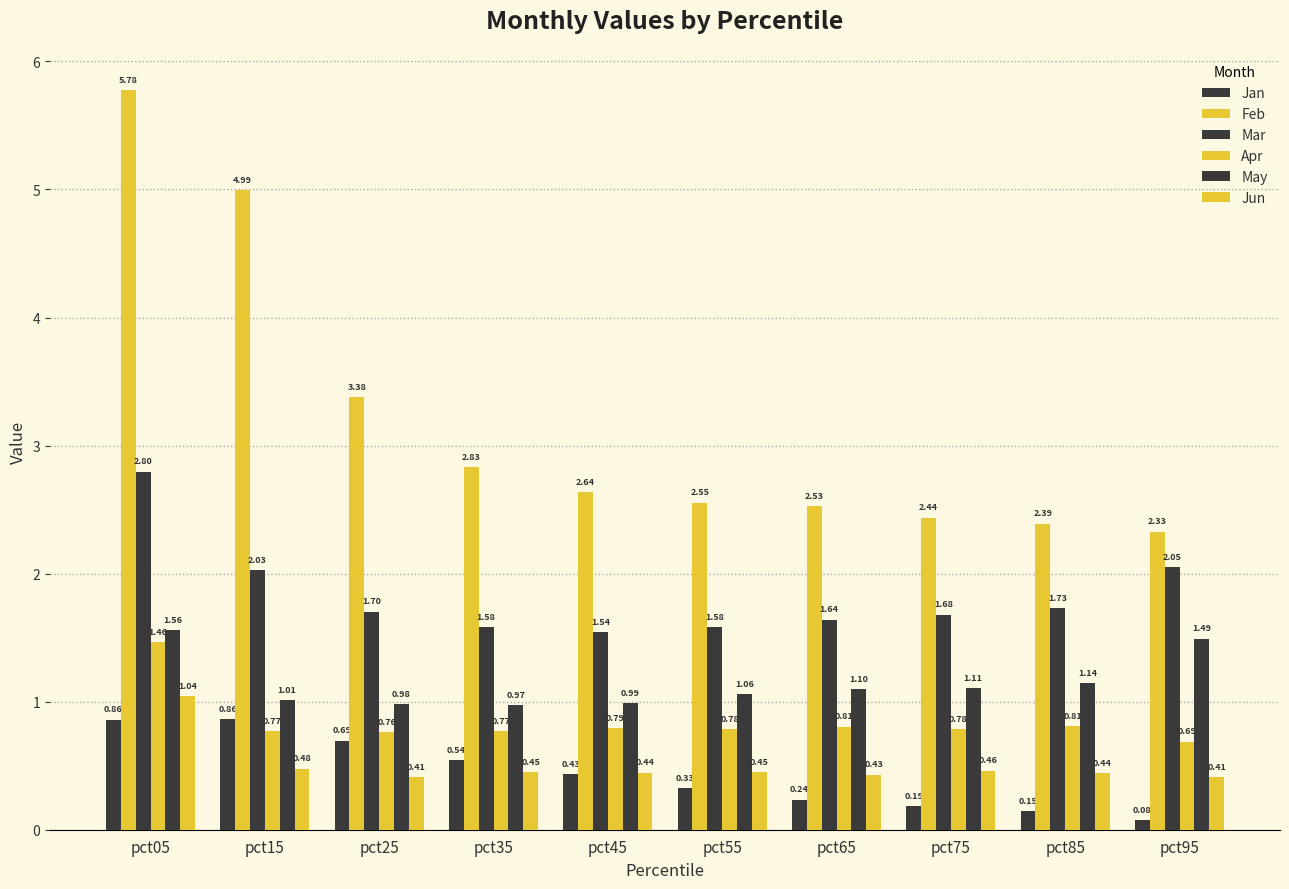

At which category is the sum across all series the highest?

pct05